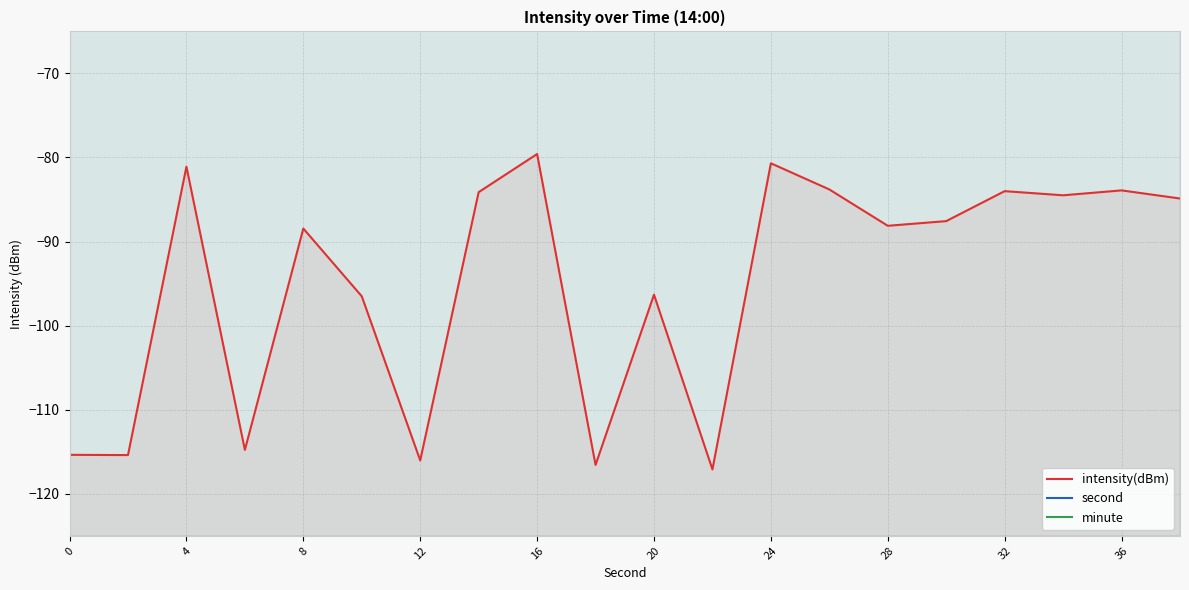

Count the number of data series in this chart.

3